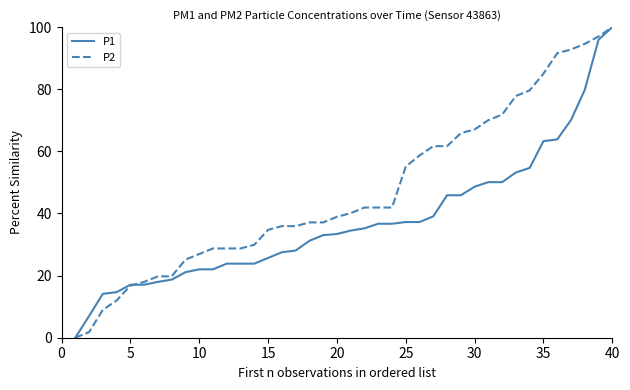

Which series has the largest total across all categories?

P2